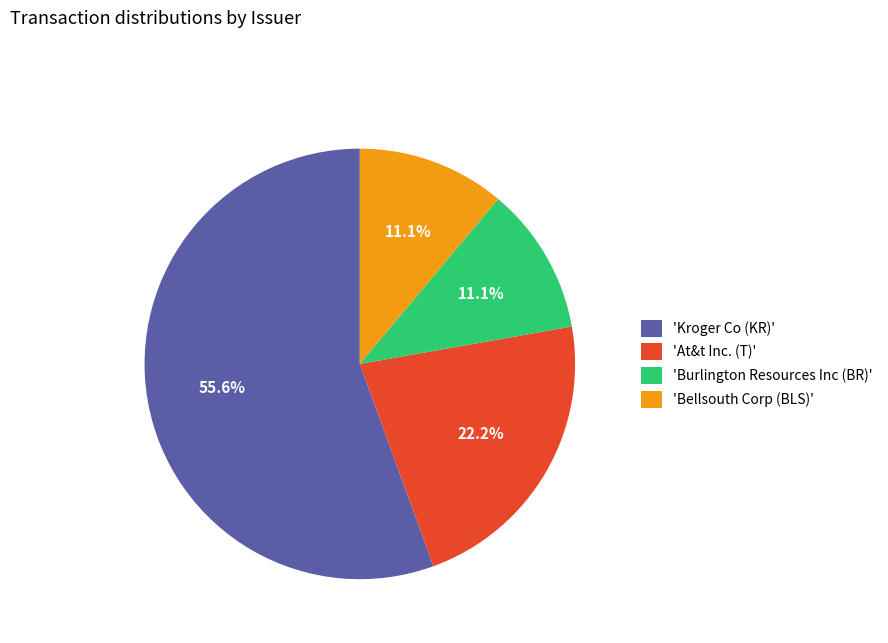

How many segments does this pie chart have?

4